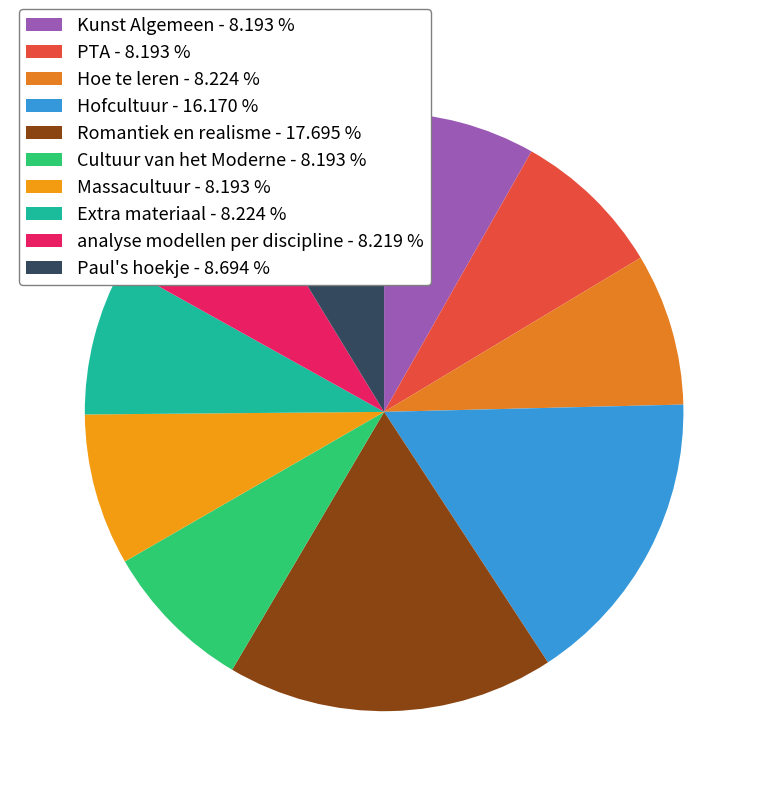

To the nearest percent, what portion does Romantiek en realisme represent?

18%